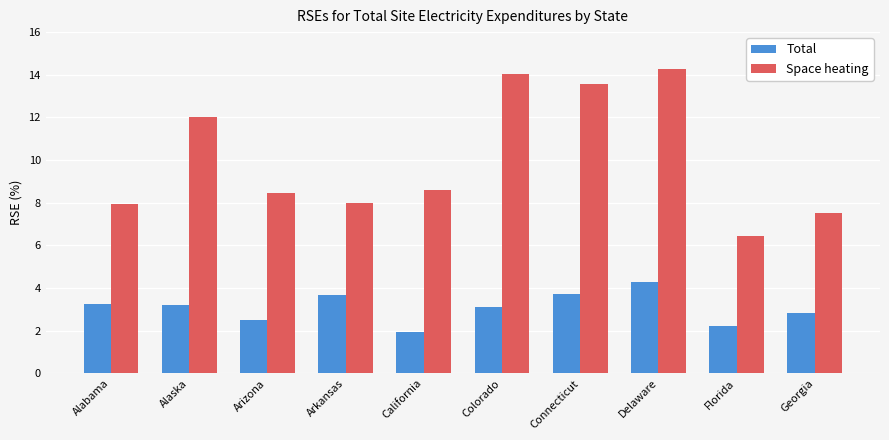

What is the maximum value shown in the chart?

14.3